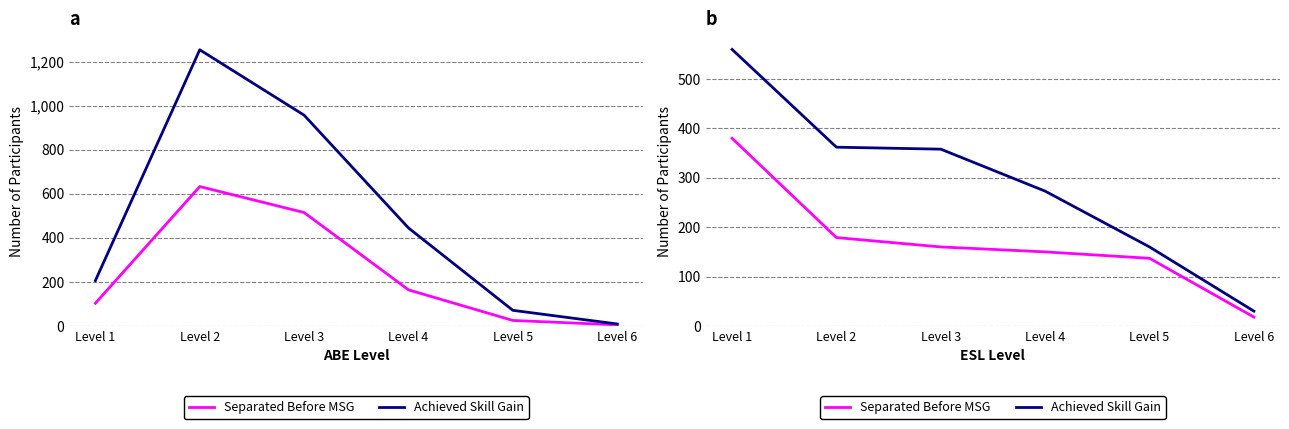

Is the value of Separated Before MSG at Level 1 greater than the value of Achieved Skill Gain at Level 6?

Yes